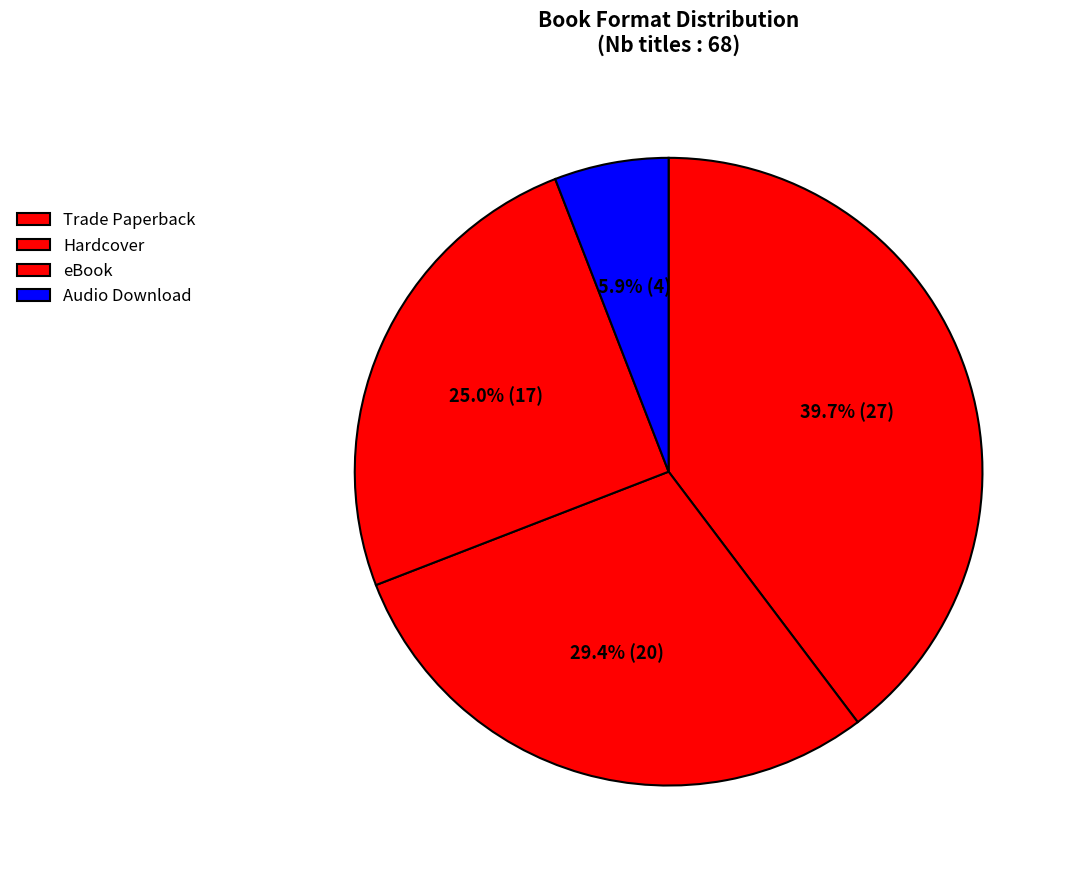

To the nearest percent, what is the difference between the largest and smallest slice percentages?

34%